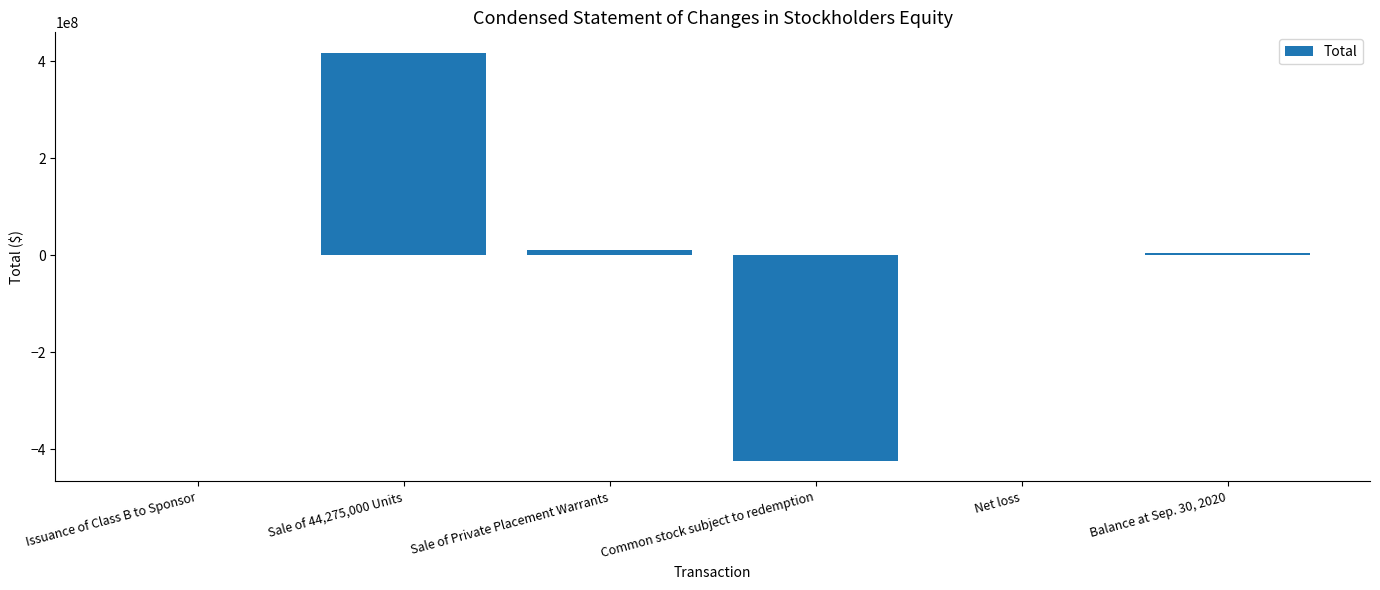

What is the sum of the values at Issuance of Class B to Sponsor and Sale of Private Placement Warrants?

10910000